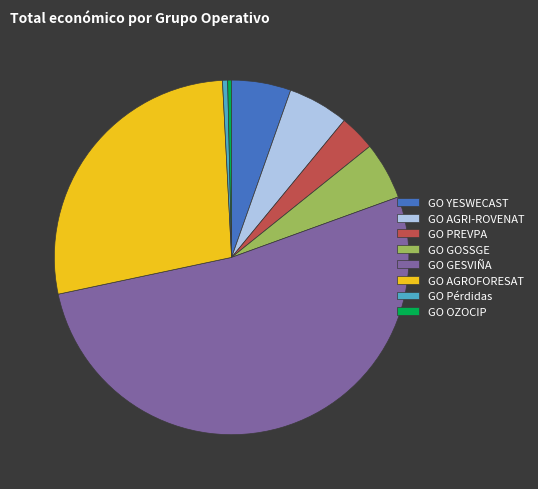

Which slice is the largest?

GO GESVIÑA